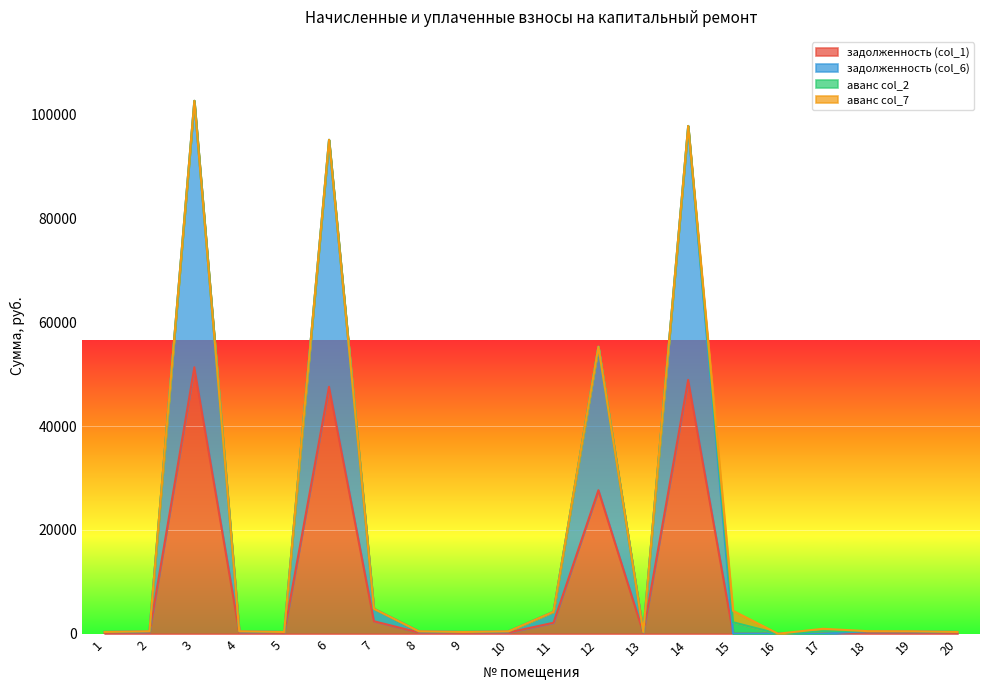

At which category does the chart reach its peak across all series?

3